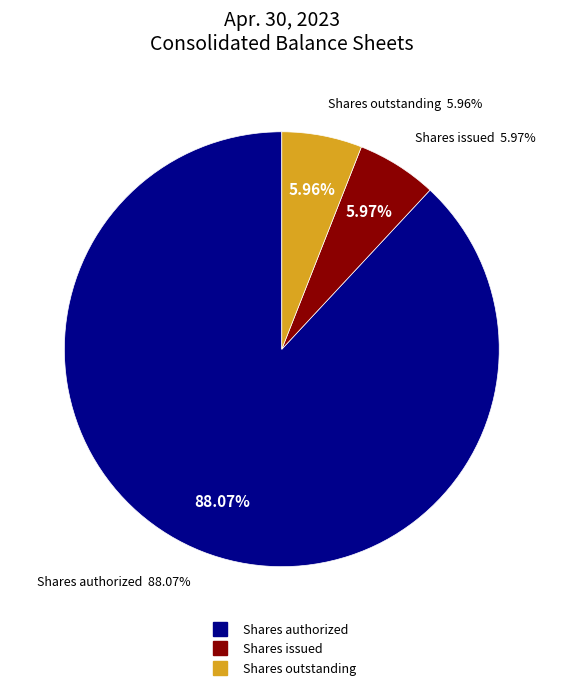

Between Common stock, par value and Common stock, shares authorized, which is larger?

Common stock, shares authorized